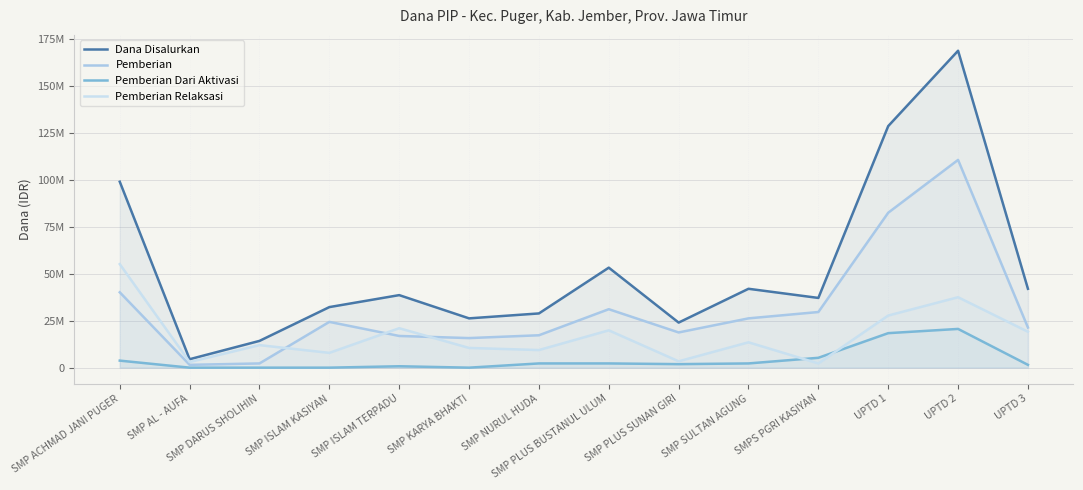

List the series in order of their overall mean, lowest first.

Pemberian Dari Aktivasi, Pemberian Relaksasi, Pemberian, Dana Disalurkan